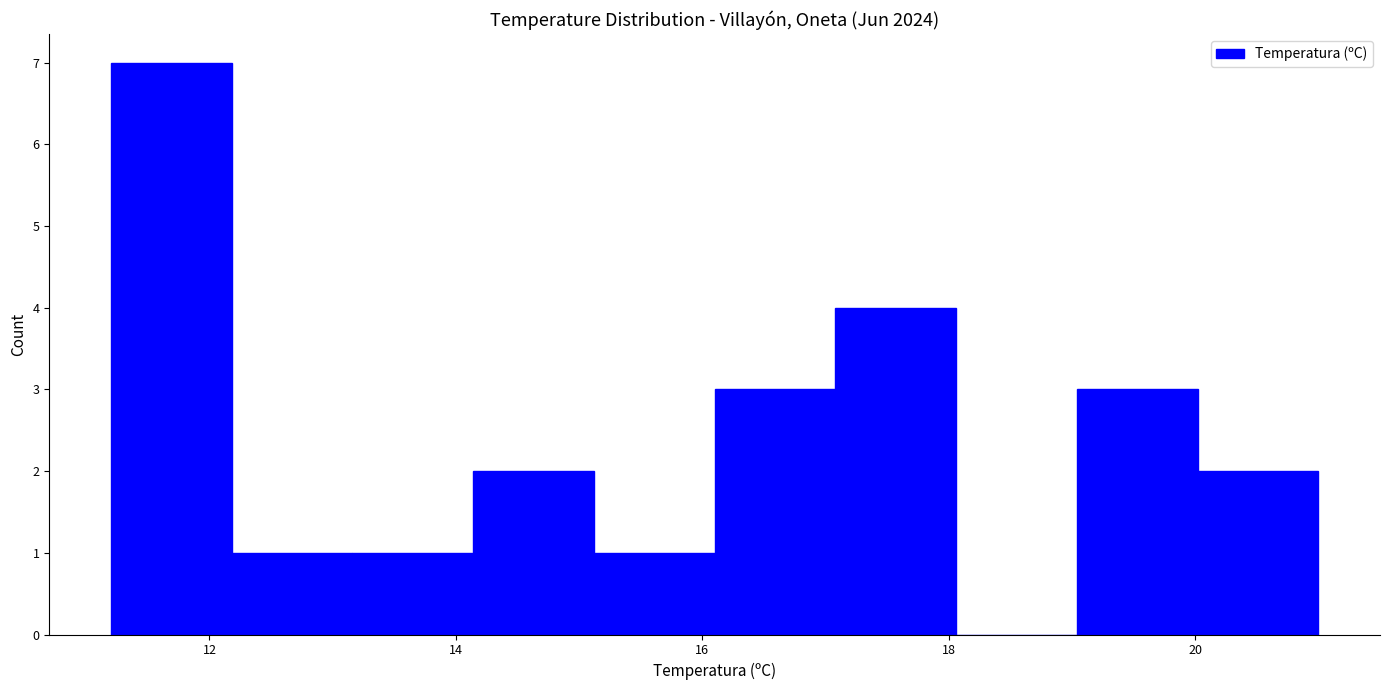

Reading left to right, transcribe this chart: for each bar, give the range it covers on the x-axis and its height. Neither the bar edges nor the heights are printed on the chart, so give them approximately, as read against the axes.

11.20 to 12.18: 7
12.18 to 13.16: 1
13.16 to 14.14: 1
14.14 to 15.12: 2
15.12 to 16.10: 1
16.10 to 17.08: 3
17.08 to 18.06: 4
18.06 to 19.04: 0
19.04 to 20.02: 3
20.02 to 21.00: 2